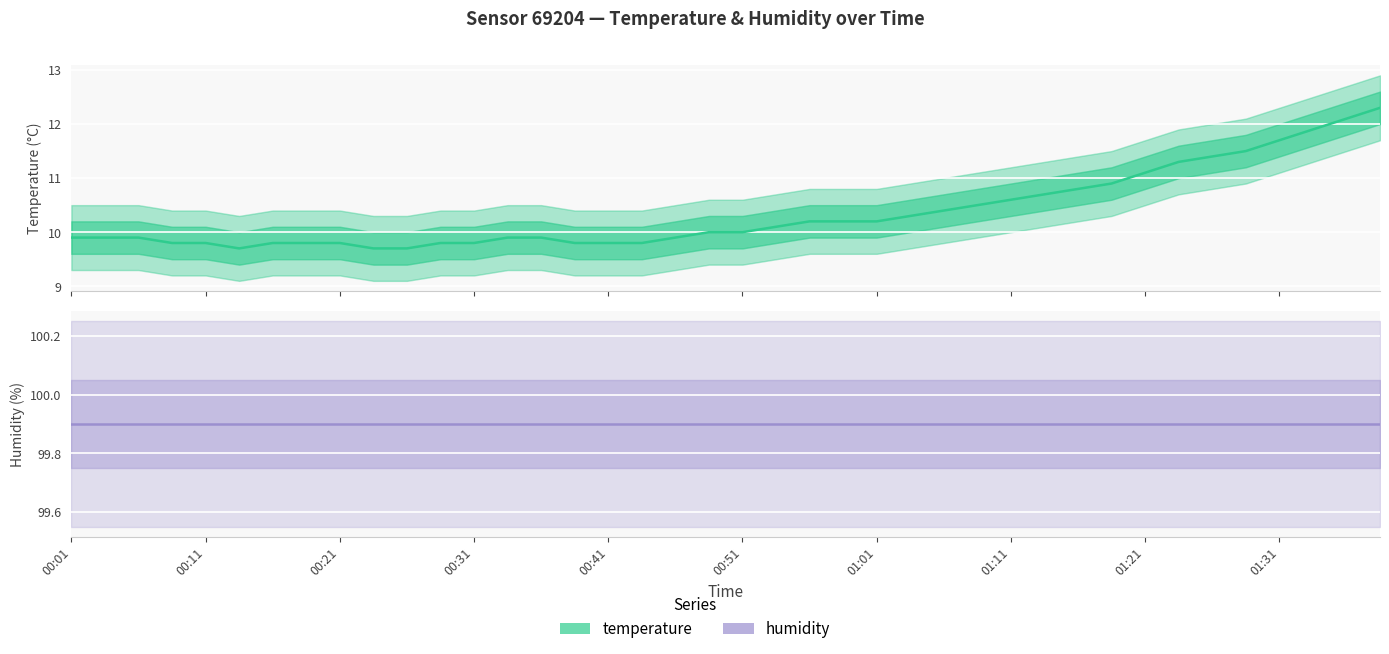

Which series changed the most between 00:31 and 14?

temperature